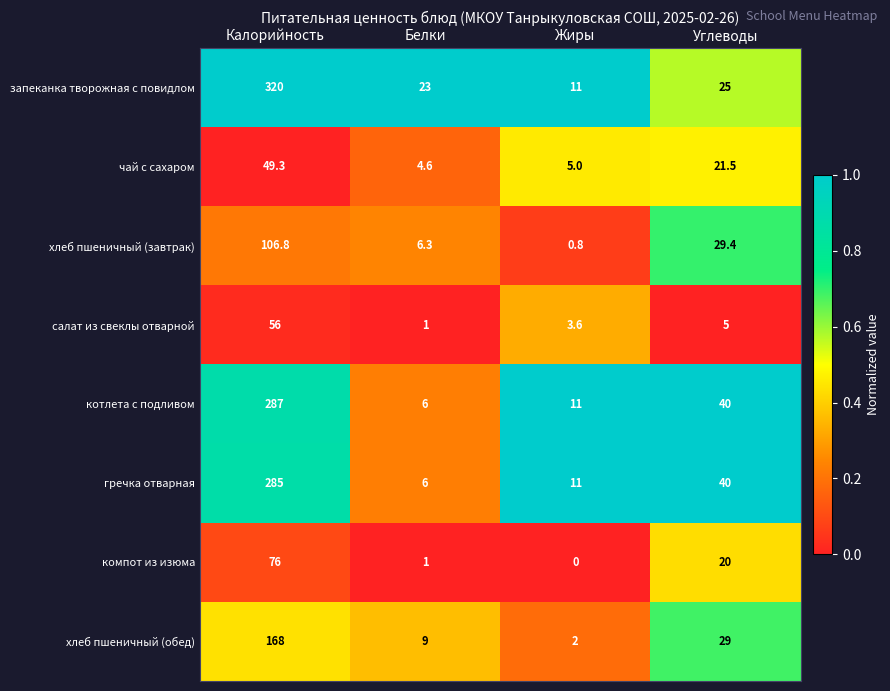

What is the difference between the maximum and second lowest values in the компот из изюма series?

75.0